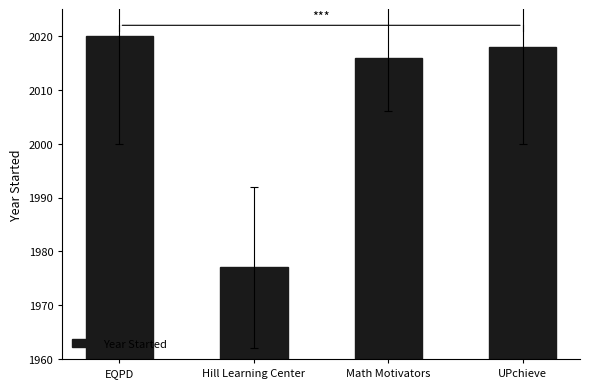

What position from the left is EQPD?

1